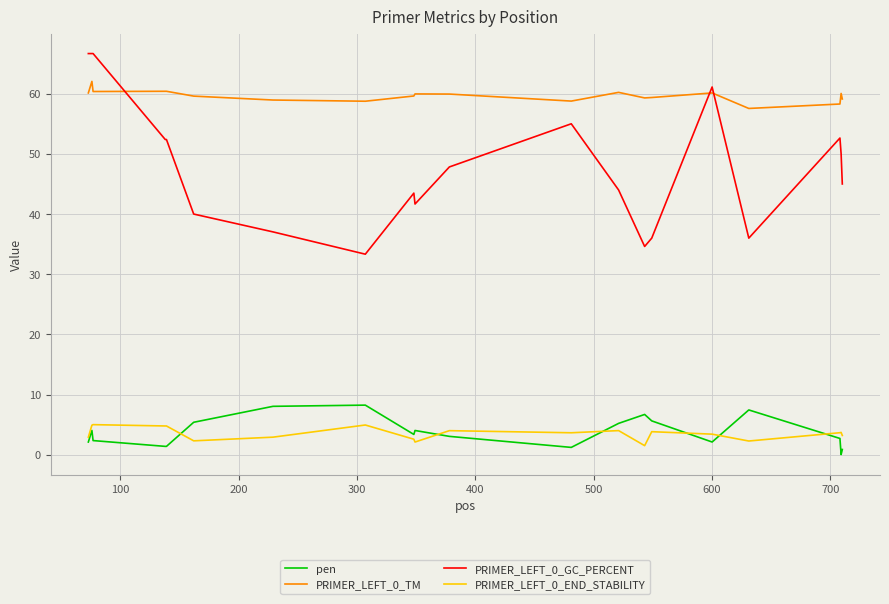

What is the difference between the maximum and minimum values in the pen series?

8.2